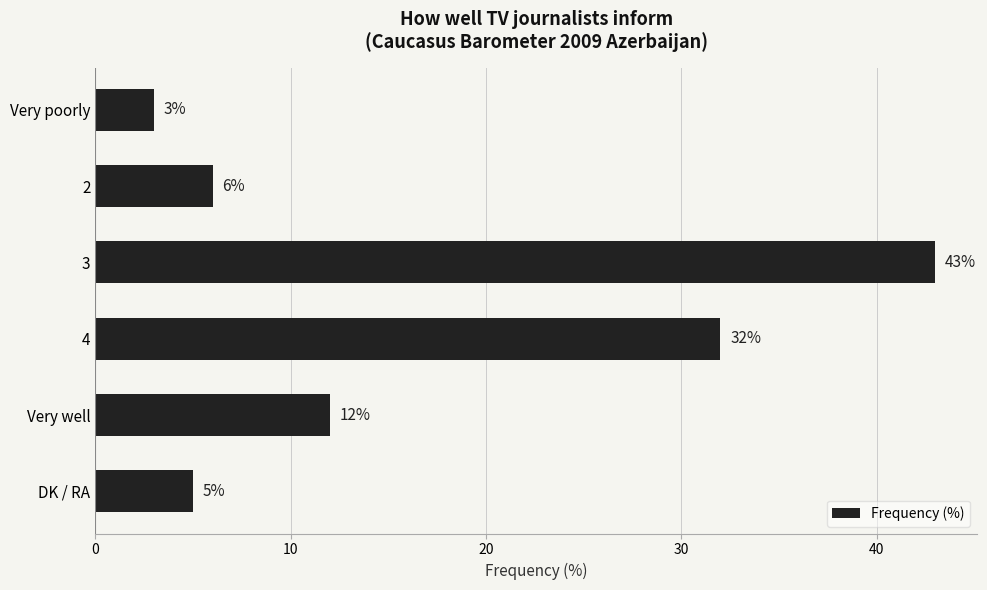

What is the difference between the second highest and minimum values?

29